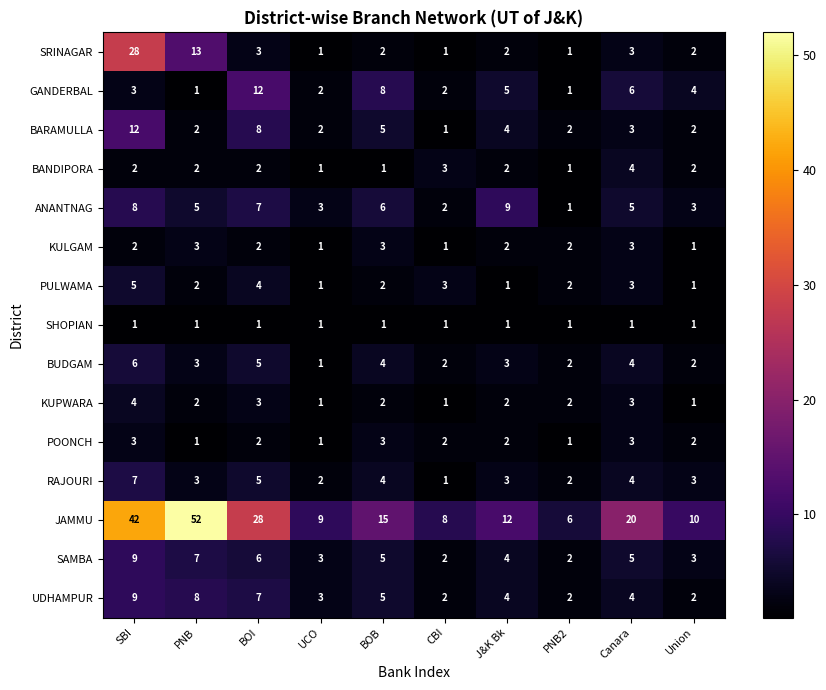

At which label does GANDERBAL first exceed 4?

BOI